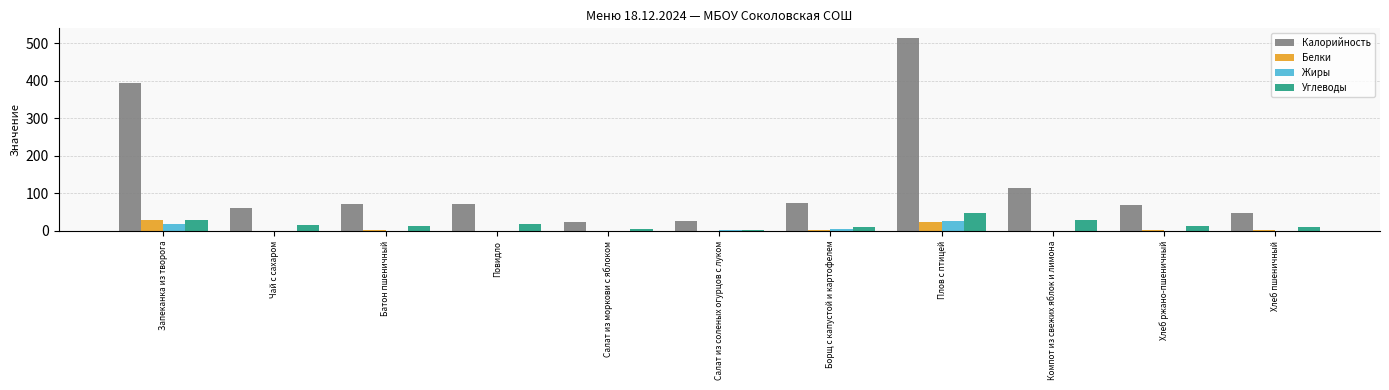

How many groups of bars are there?

11